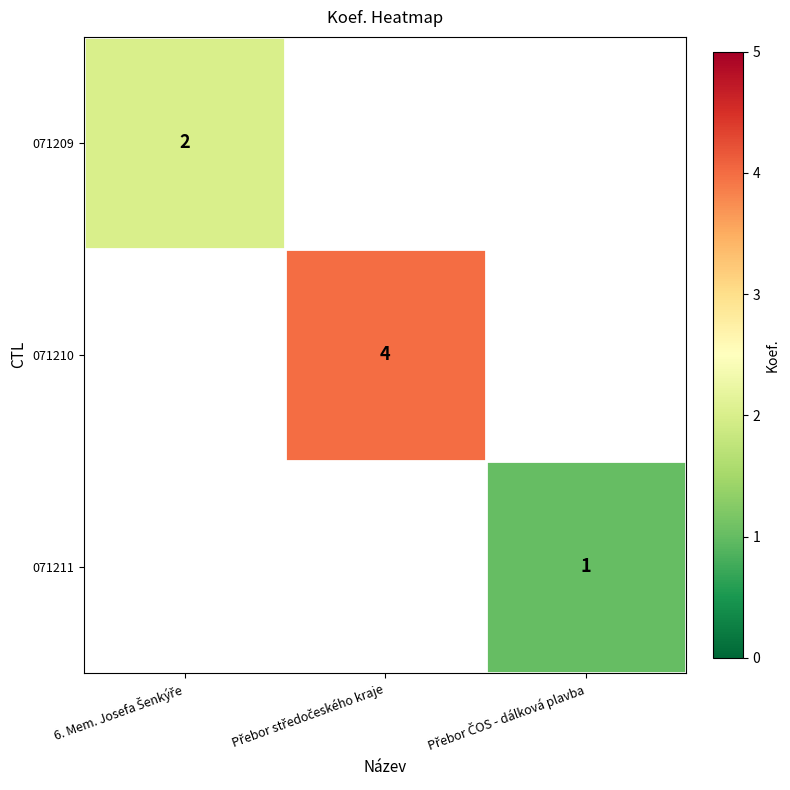

Which series has the widest spread of values?

071209